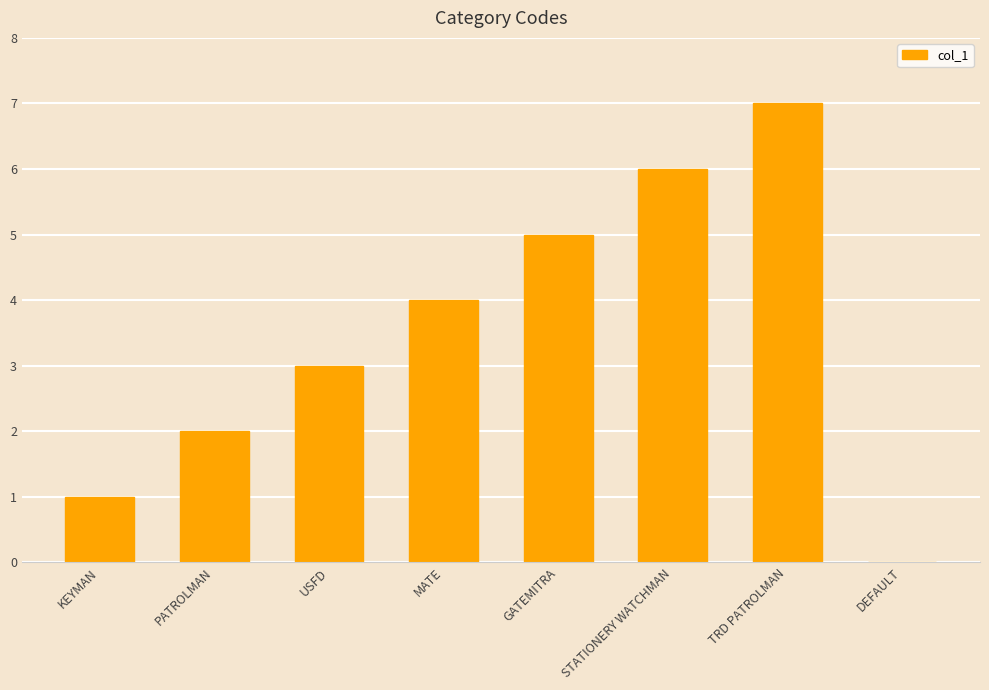

Are the bars horizontal?

No